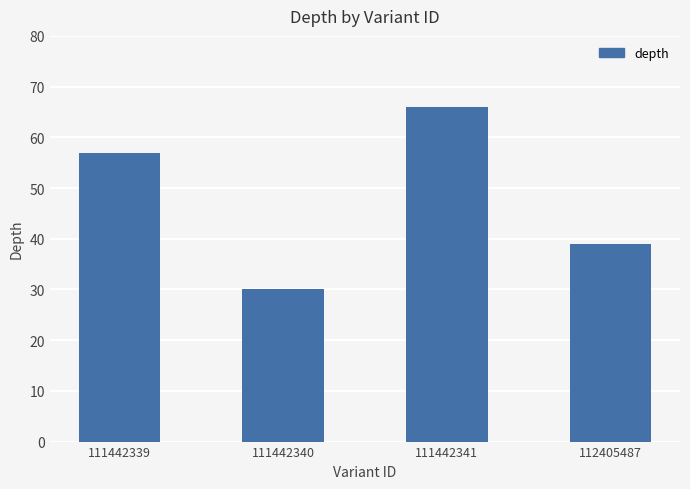

Rank the categories by value from highest to lowest.

111442341, 111442339, 112405487, 111442340